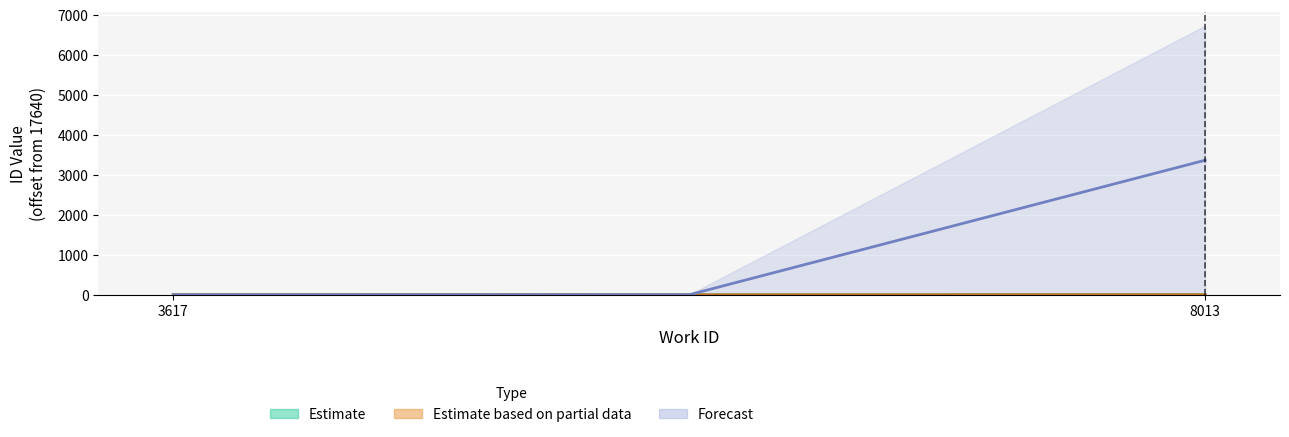

What is the sum of the Estimate values at 3617 and 3617?

6.0